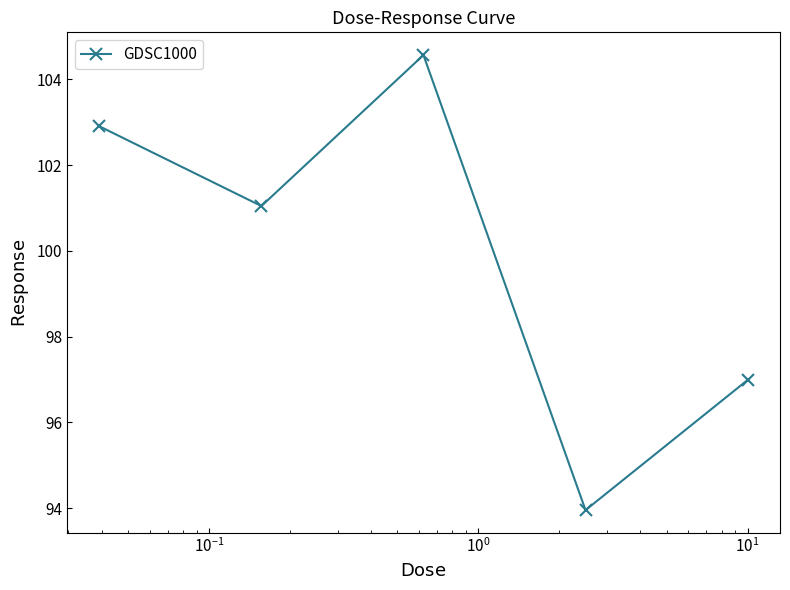

What is the value of the 4th point from the left?

94.0